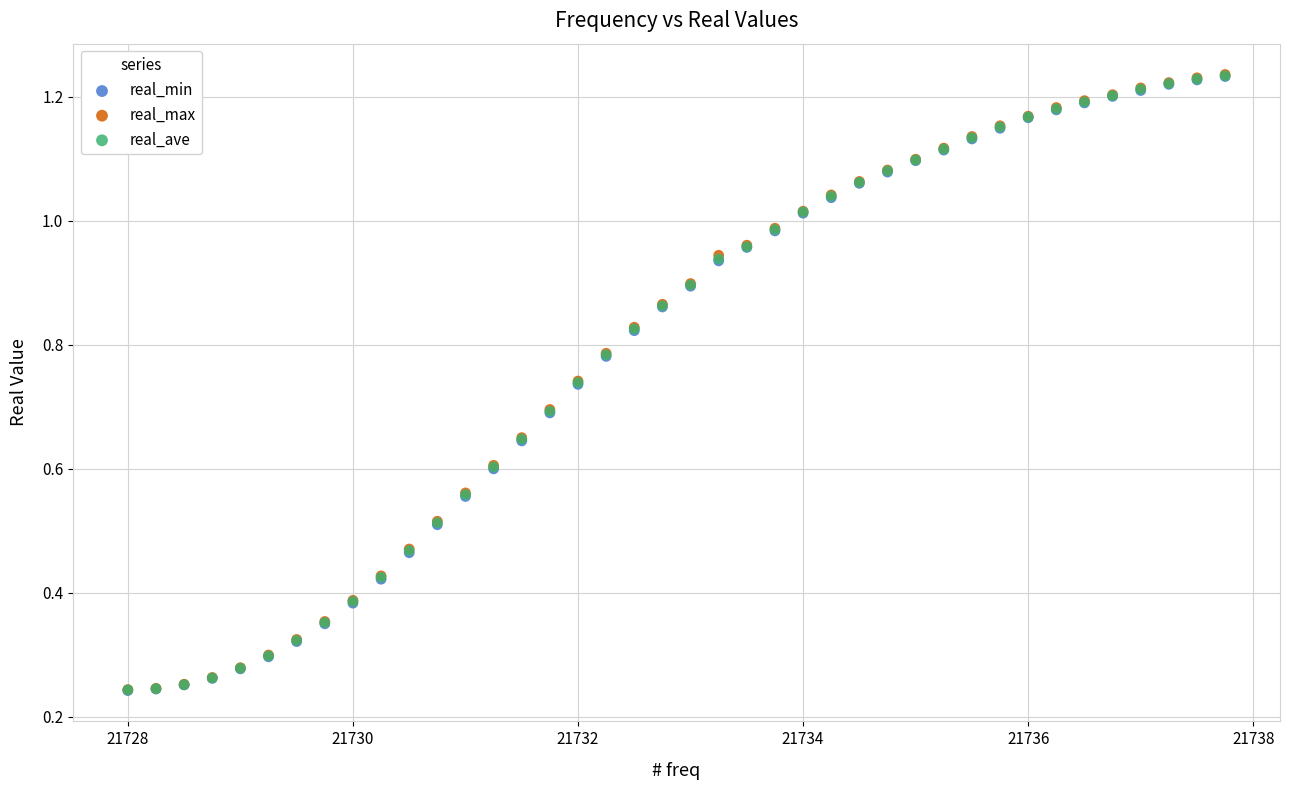

Which series has the widest spread of Y values?

real_max